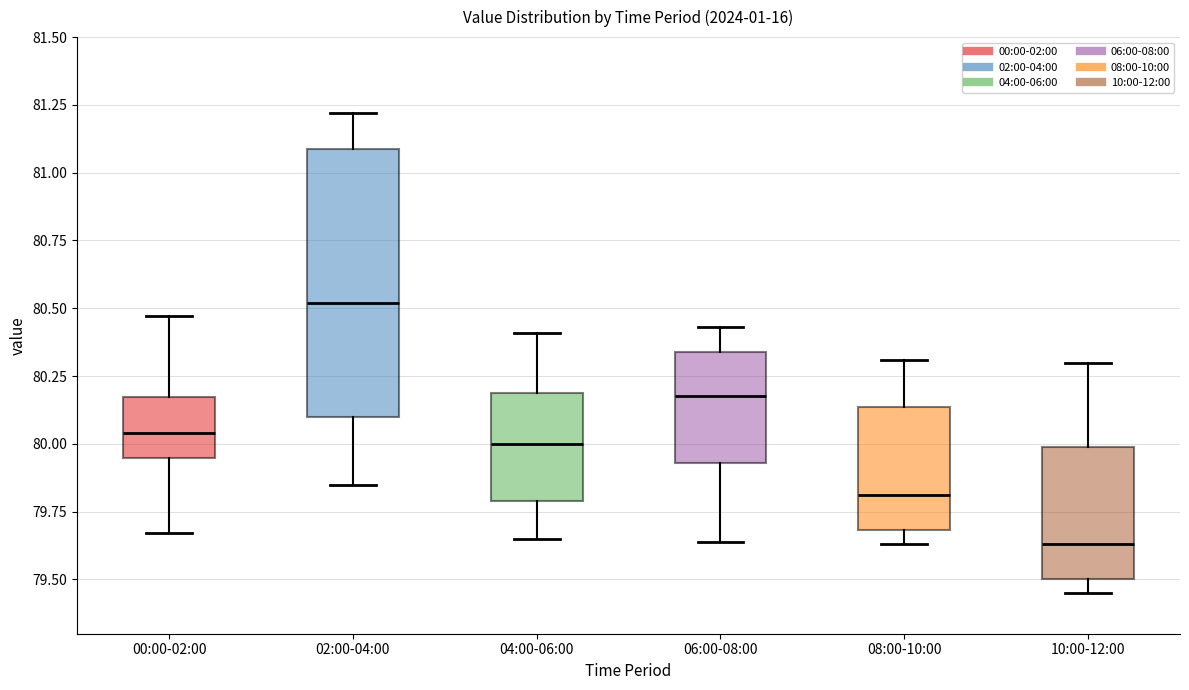

Which box is the tallest, from its lower edge to its upper edge?

02:00-04:00